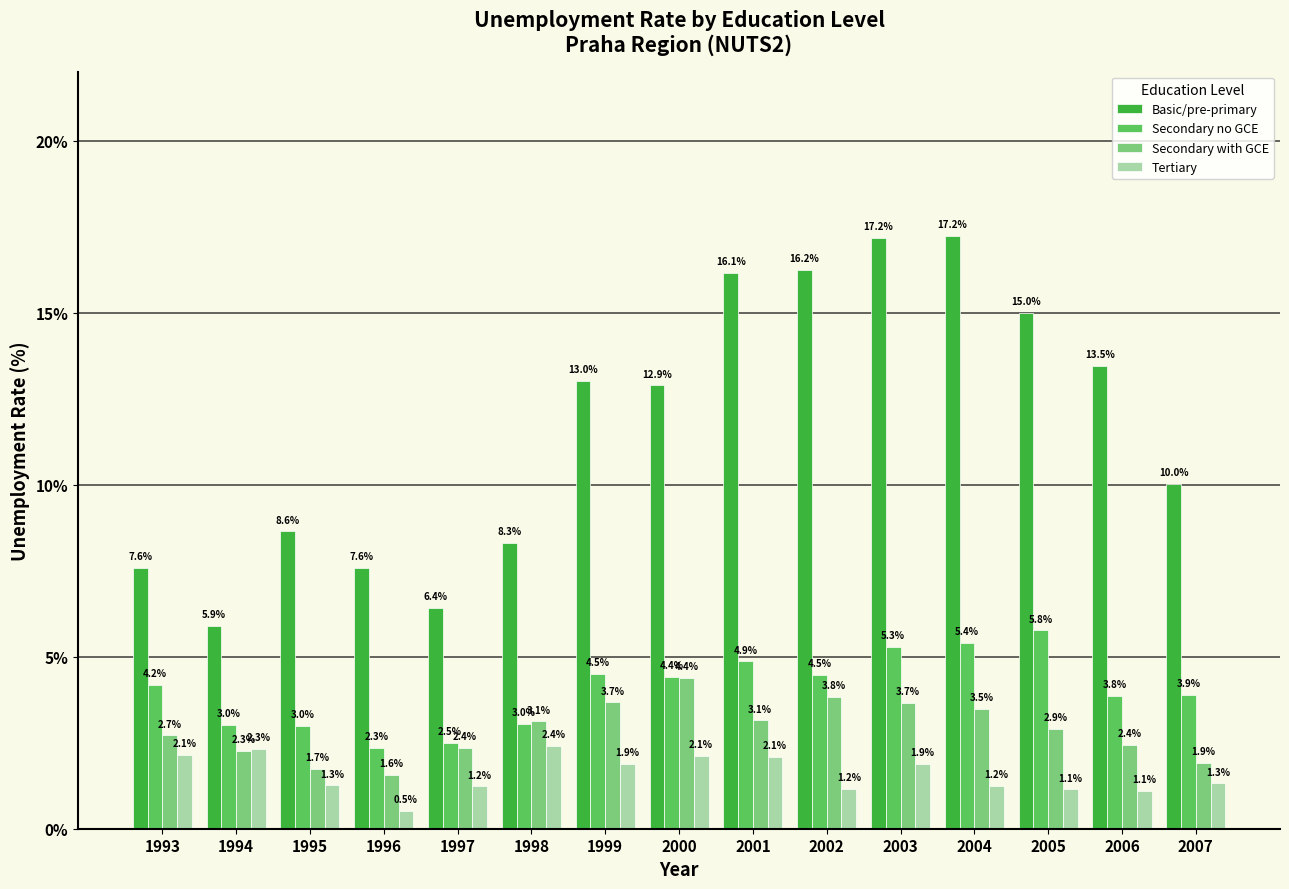

Which series changed the most between 1997 and 2003?

Basic/pre-primary